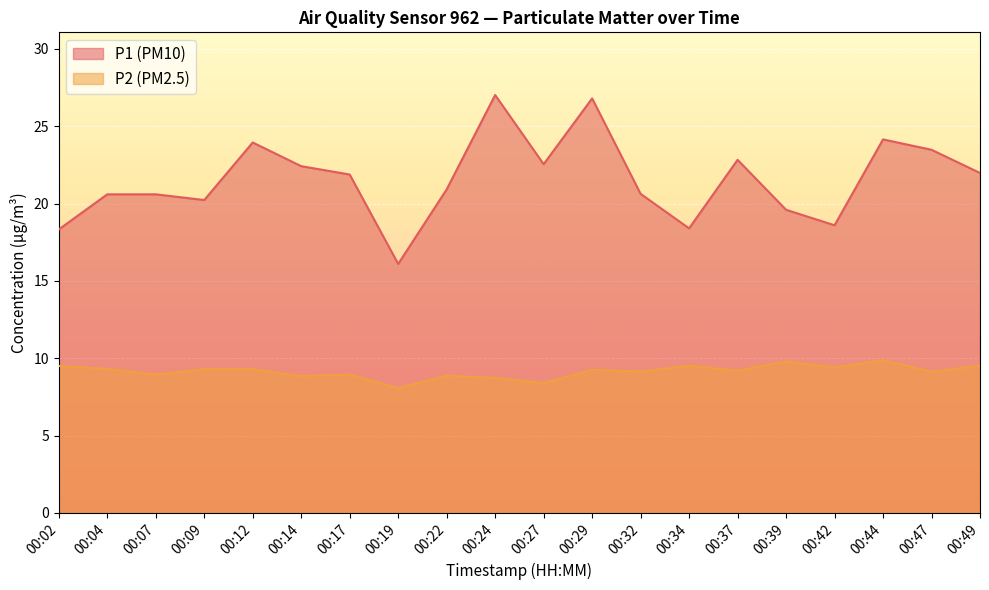

True or false: P2 and P1 intersect in this chart.

False